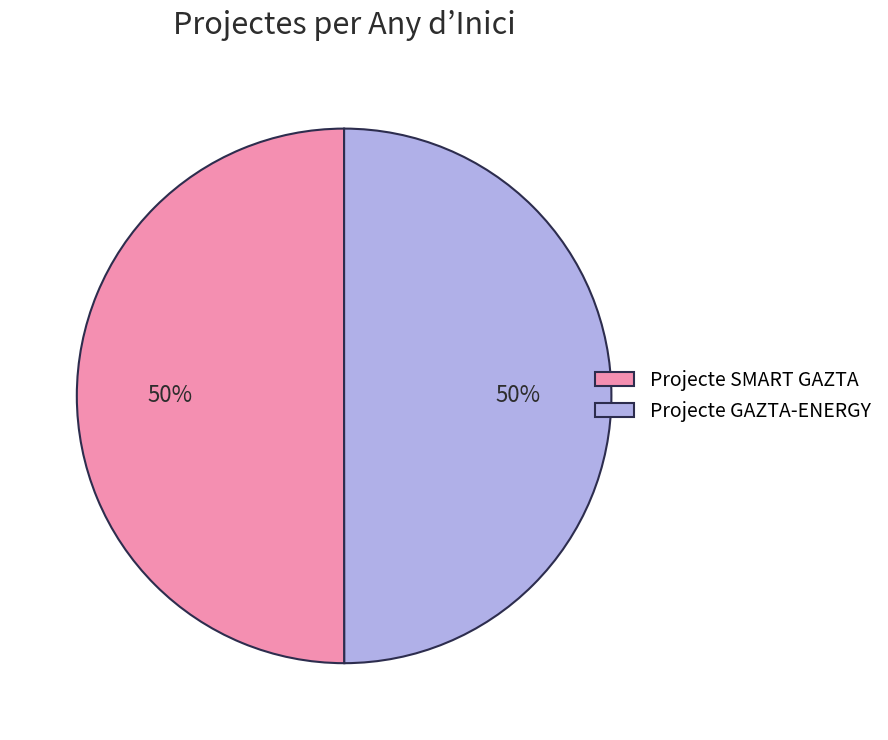

Do Projecte GAZTA-ENERGY and Projecte SMART GAZTA together represent more than half of the pie?

Yes